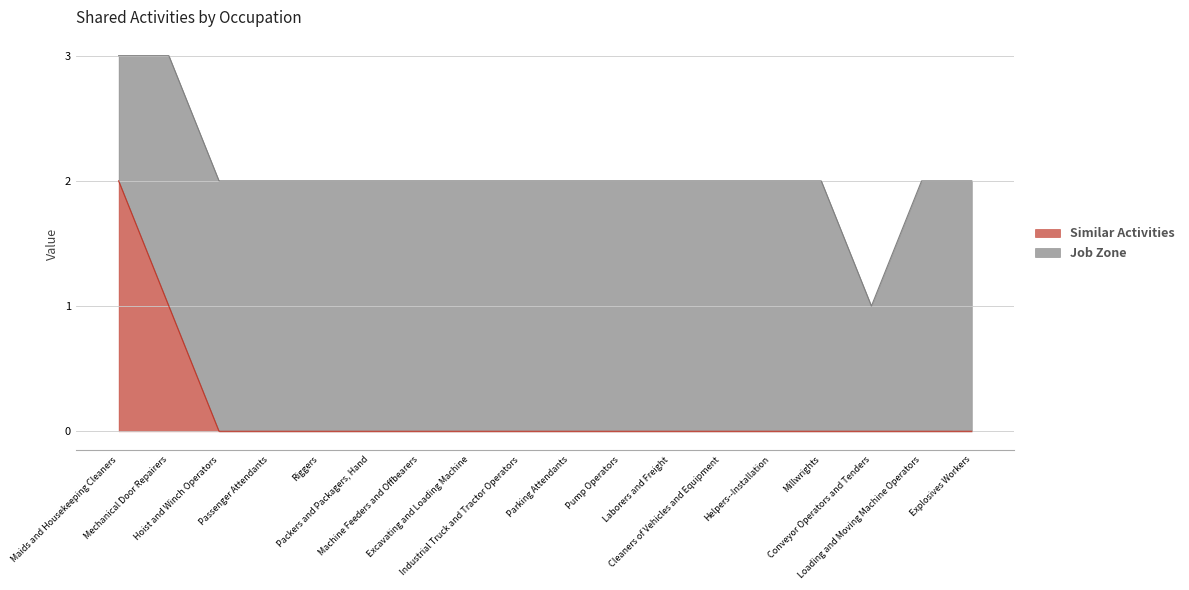

True or false: the data shows 0 at Pump Operators.

True